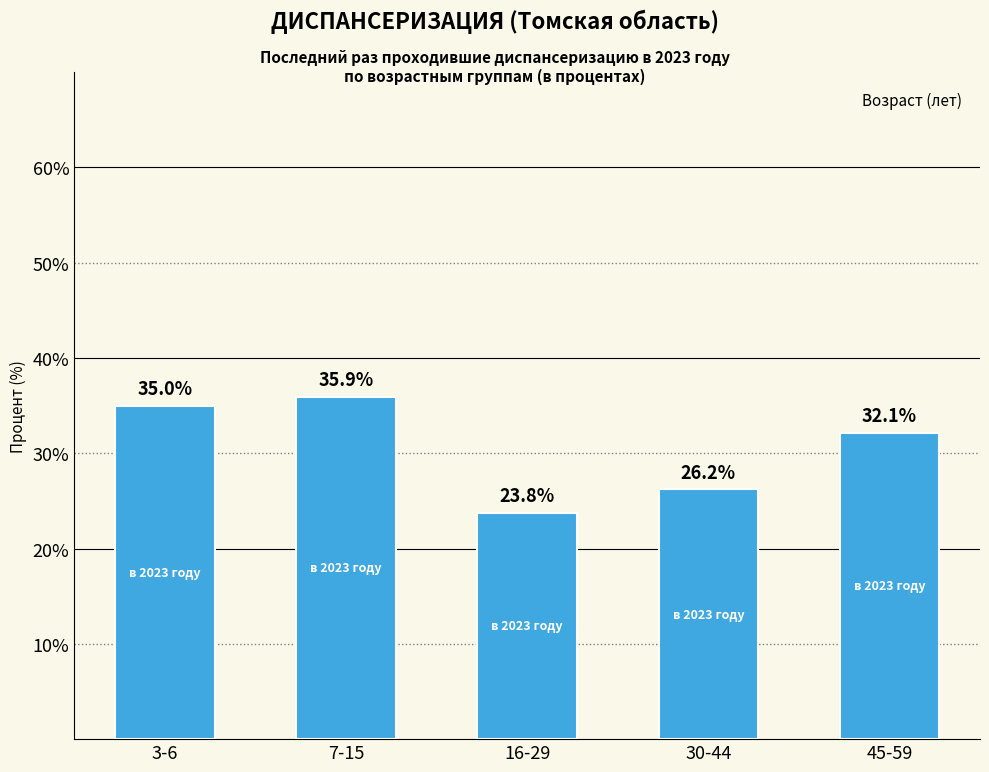

Which category has the lowest value across all series?

16-29